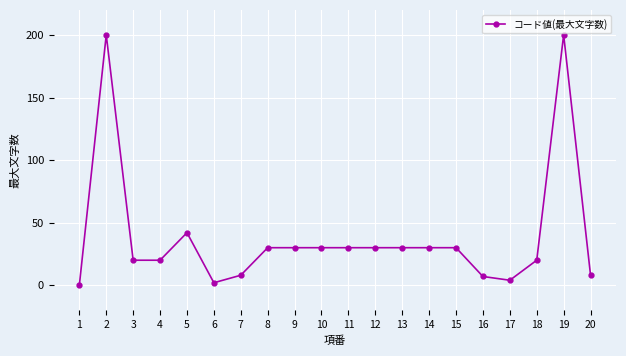

What is the difference between the values at 2 and 14?

170